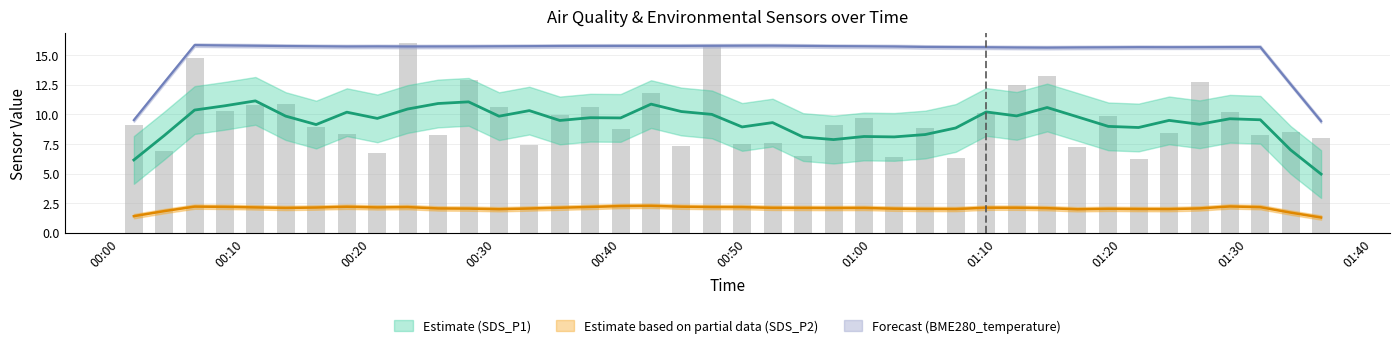

The value of SDS_P1 at 23 is 9.1. True or false?

True